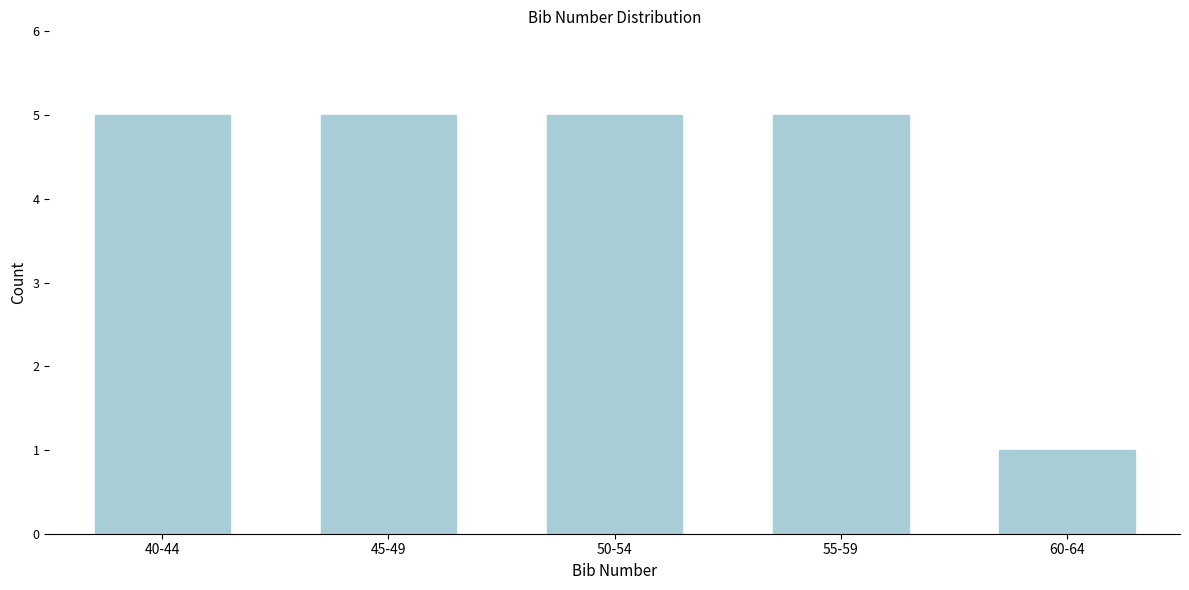

Reading left to right, extract all data points from this chart.

40-44=5	45-49=5	50-54=5	55-59=5	60-64=1